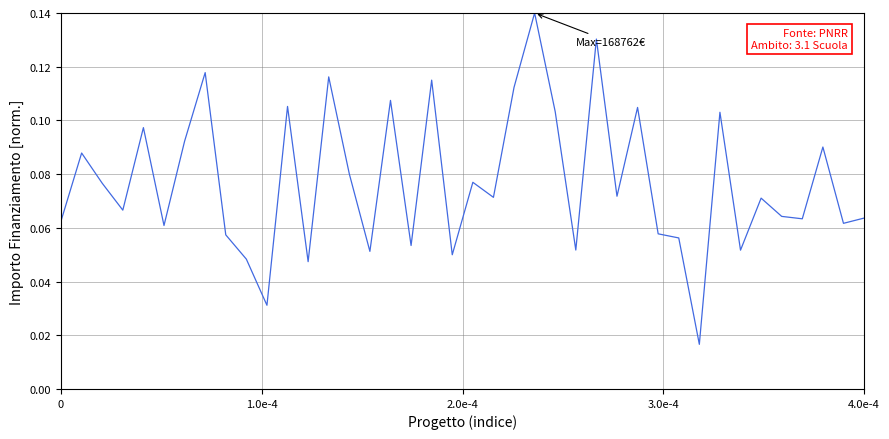

Is this an area chart (filled region under the line)?

No